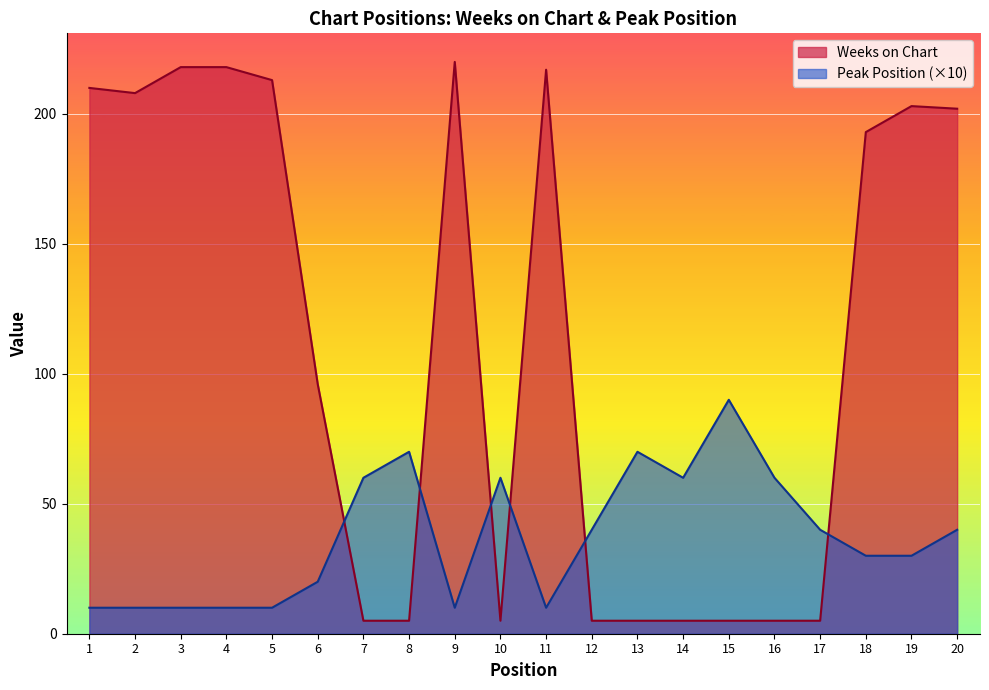

Does the chart display data point markers on the line(s)?

No